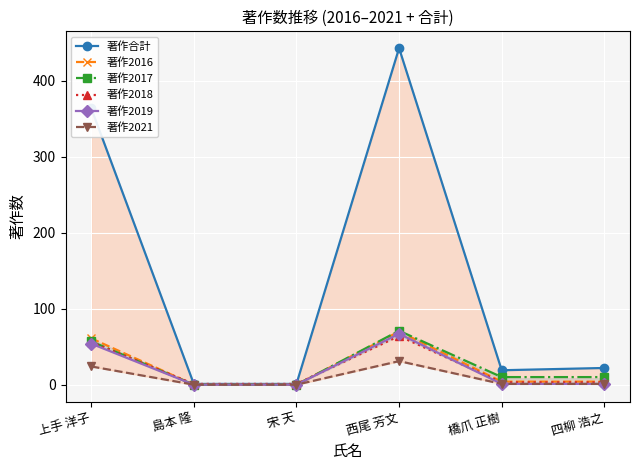

What is the value of the 著作2017 point at the 4th from the left?

71